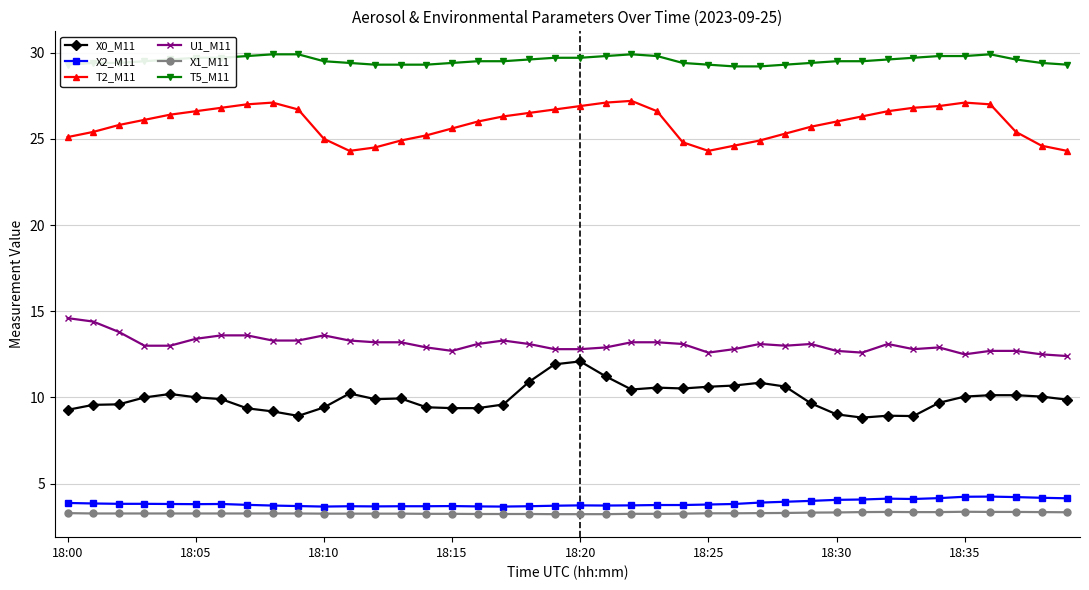

What are all the series names shown in the legend?

X0_M11, X2_M11, T2_M11, U1_M11, X1_M11, T5_M11